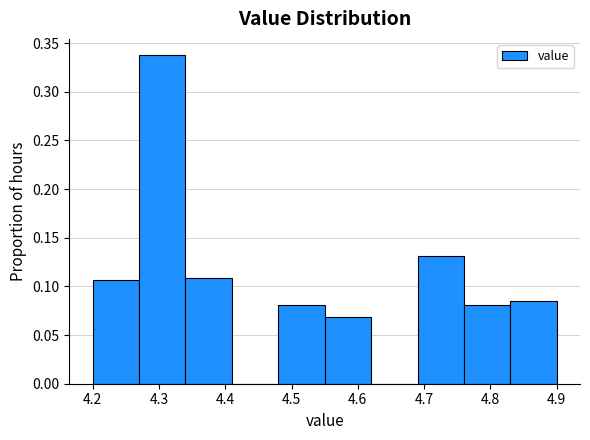

Reading left to right, list every bar in this chart as the range it spans on the x-axis followed by its height. The values are not printed on the chart, so give them approximately, as read against the axis.

4.20 to 4.27: 0.105
4.27 to 4.34: 0.340
4.34 to 4.41: 0.110
4.41 to 4.48: 0
4.48 to 4.55: 0.080
4.55 to 4.62: 0.070
4.62 to 4.69: 0
4.69 to 4.76: 0.130
4.76 to 4.83: 0.080
4.83 to 4.90: 0.085